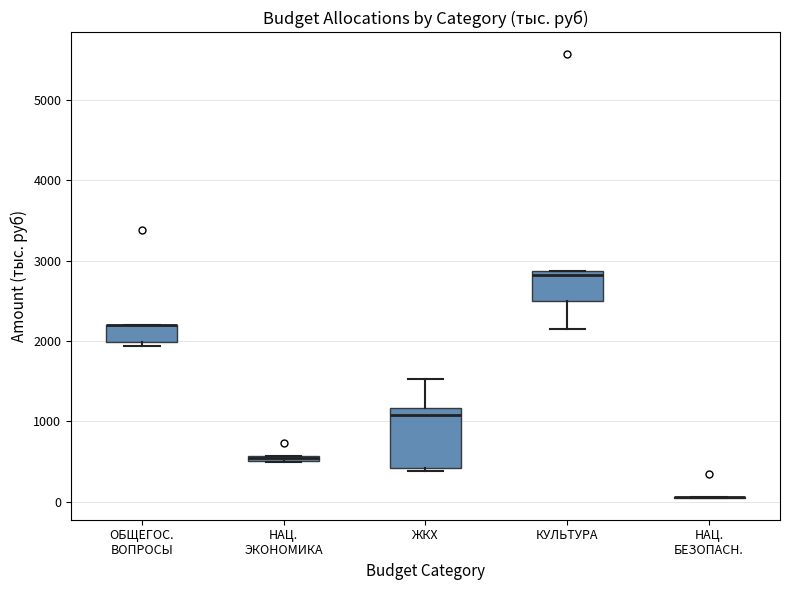

Comparing the boxes themselves (not the whiskers), which one is the tallest?

ЖКХ